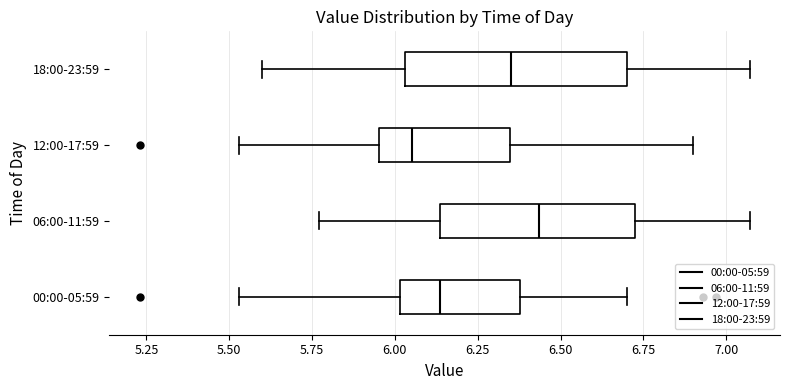

Which box has the furthest to the left median line?

12:00-17:59